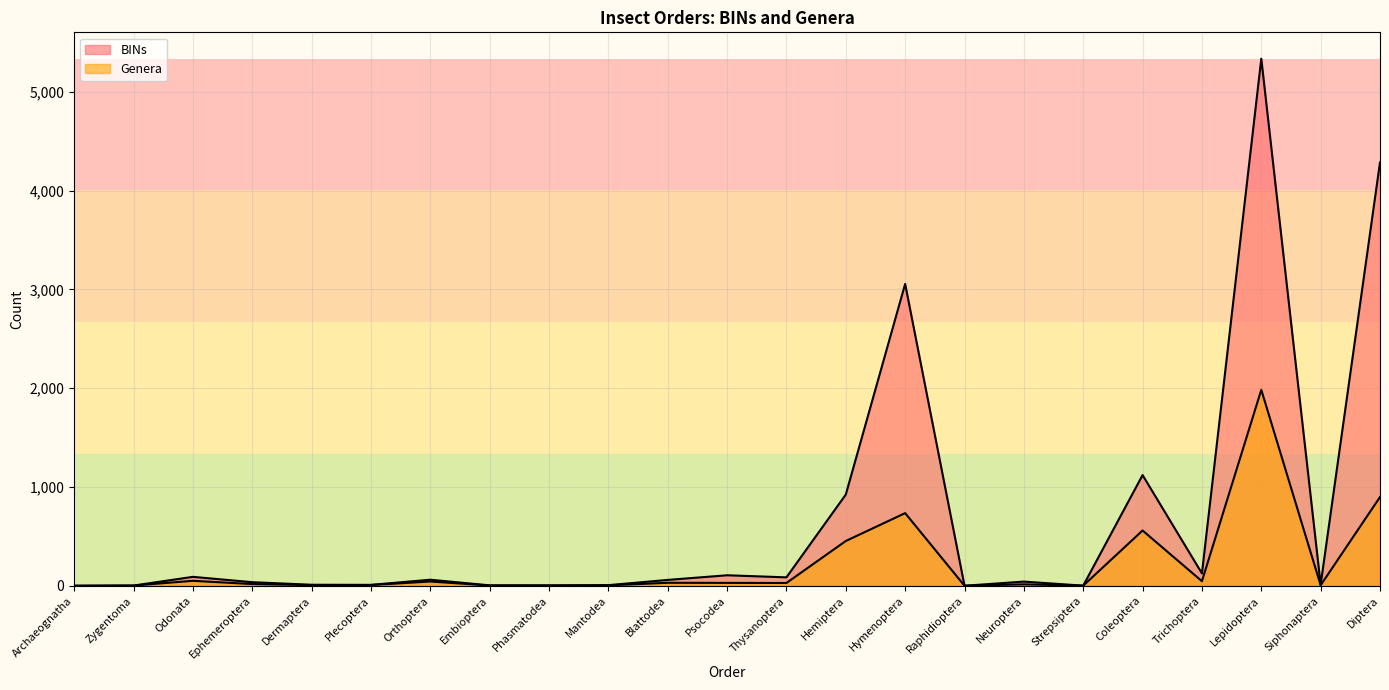

At which label is Genera closest to 992?

Diptera